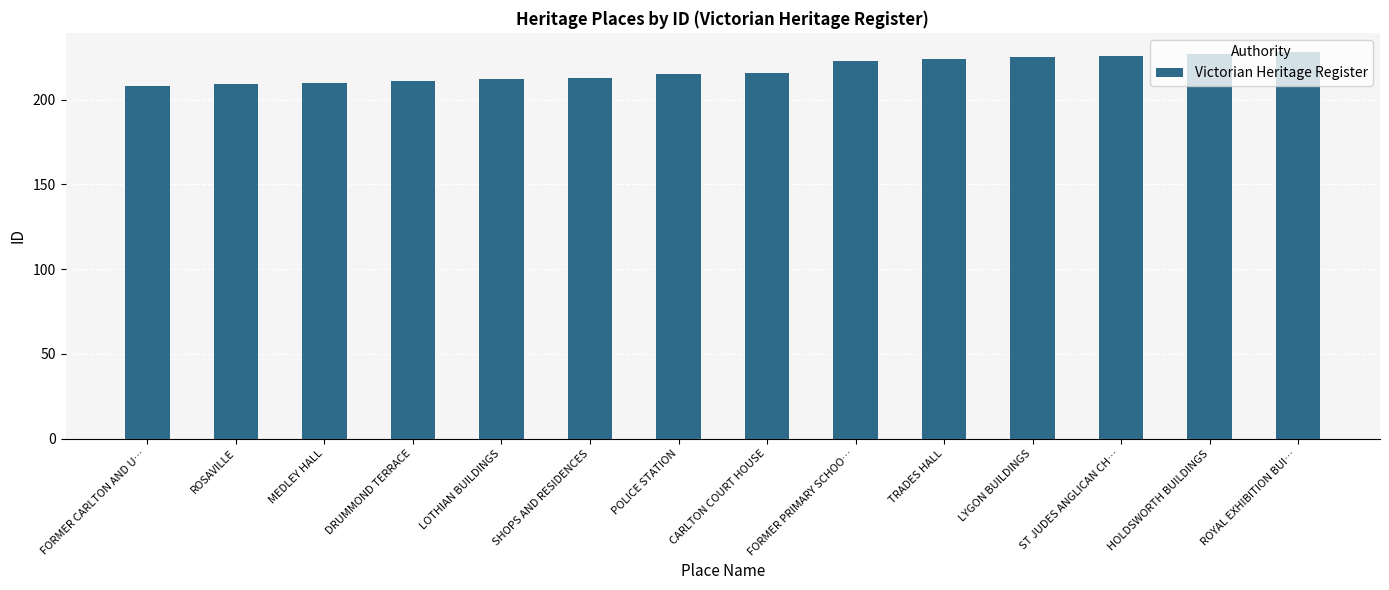

What value does the data have at HOLDSWORTH BUILDINGS?

227